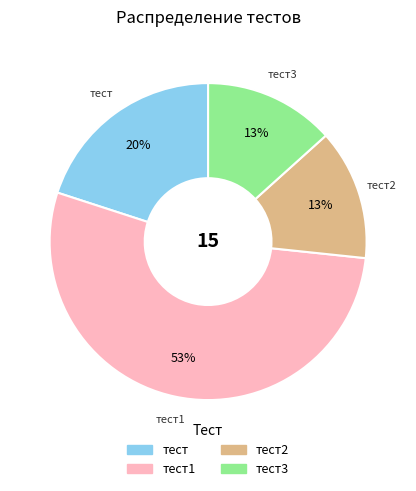

Is there a majority slice in this chart?

Yes